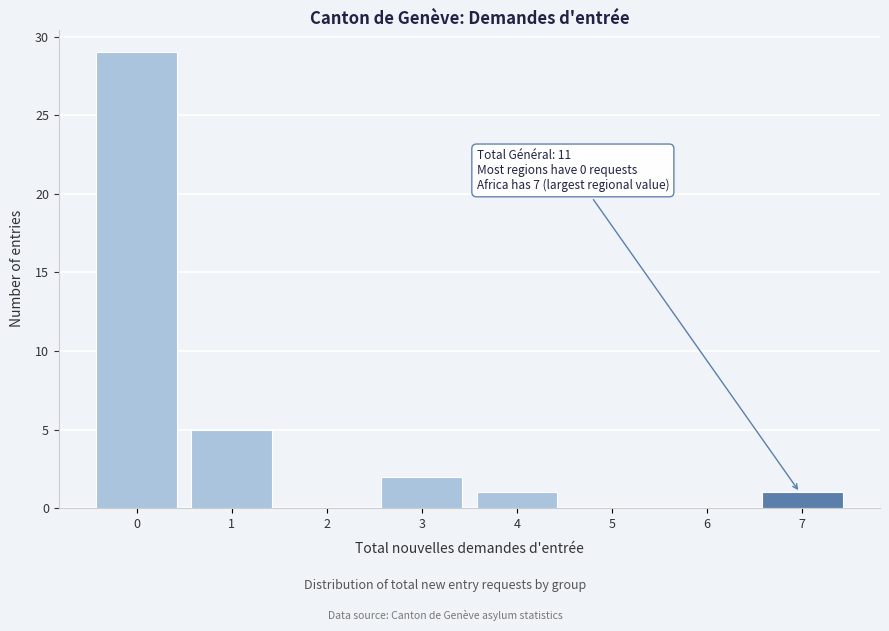

Reading right to left, what are all the values shown in this chart?

7=1	6=0	5=0	4=1	3=2	2=0	1=5	0=29